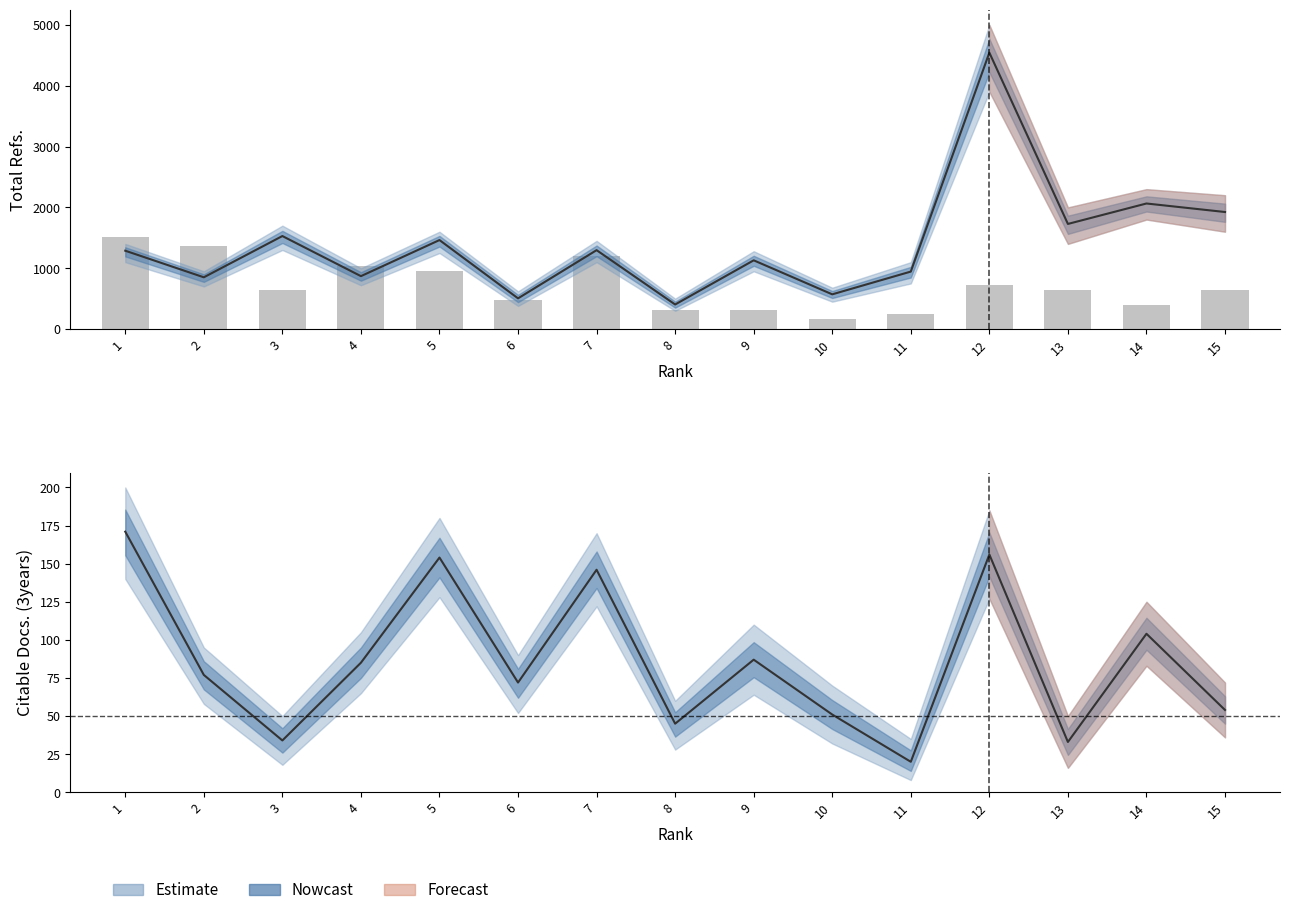

Which has a higher value, 10 or 3?

3